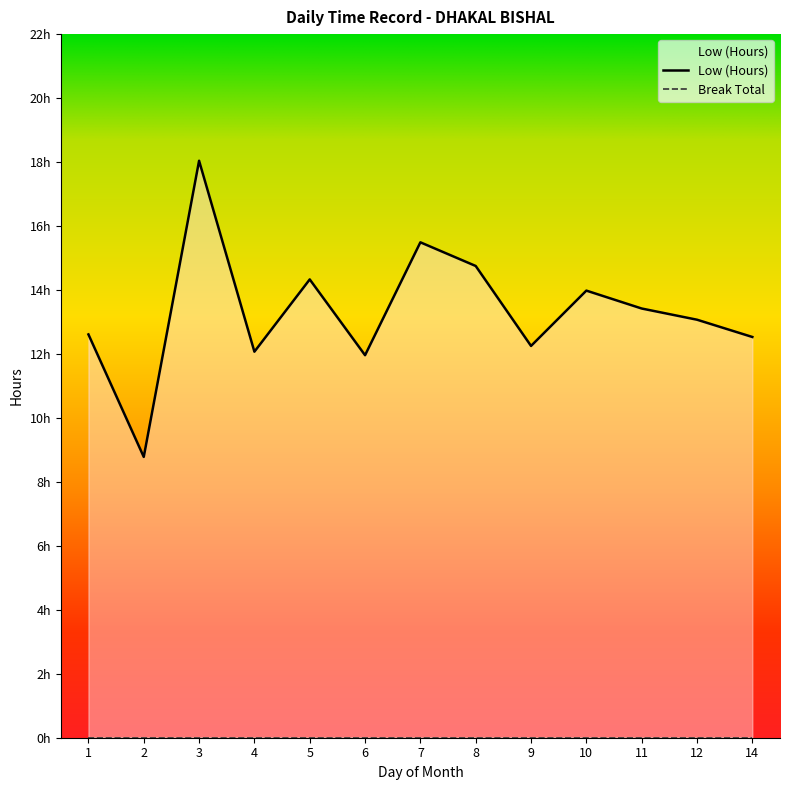

What is the value of the 8th point from the left?

14.8